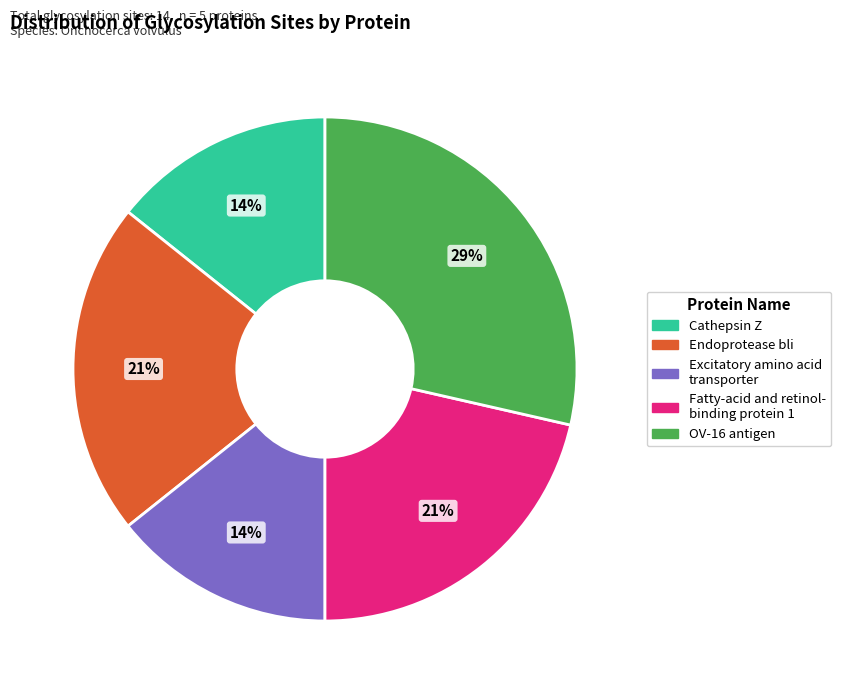

To the nearest percent, what is the average slice percentage?

20%